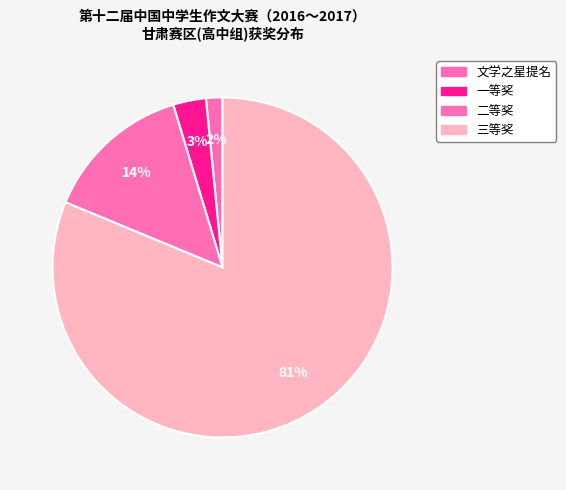

Rank the categories by value from highest to lowest.

三等奖, 二等奖, 一等奖, 文学之星提名